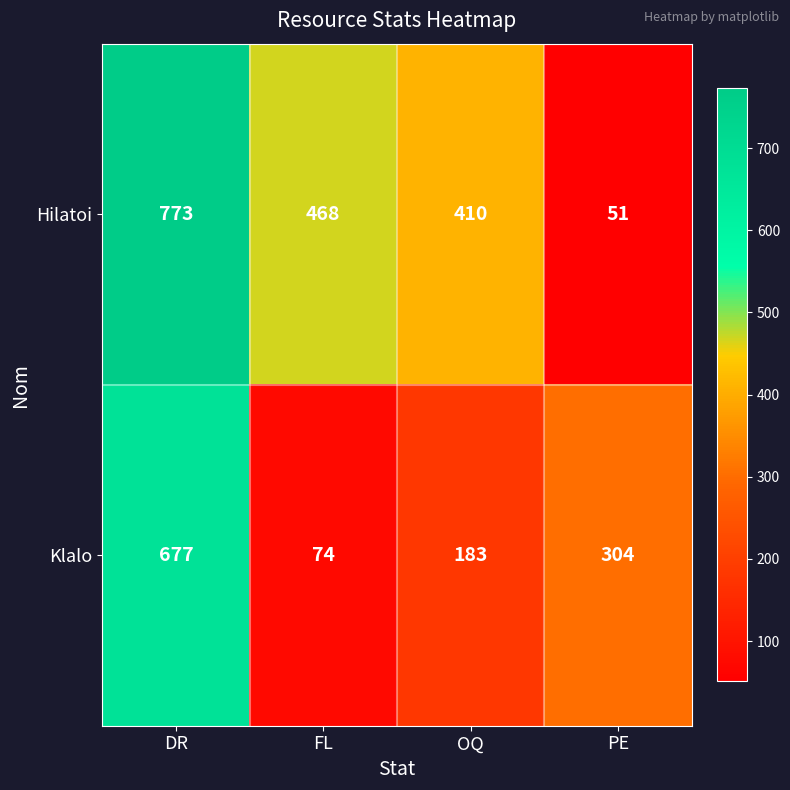

What is the maximum value shown in the chart?

773